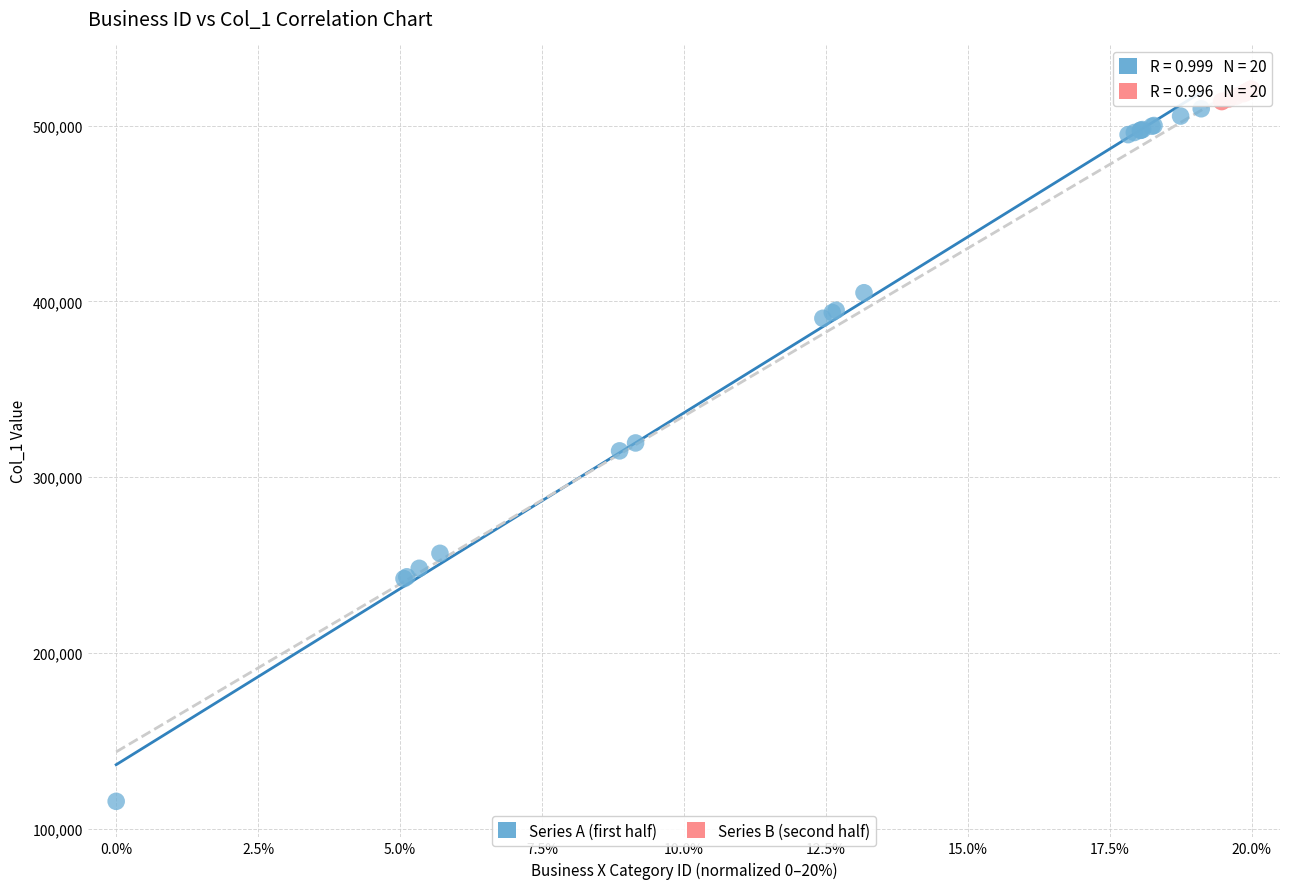

Which series reaches the minimum Y coordinate?

Series A (first half)